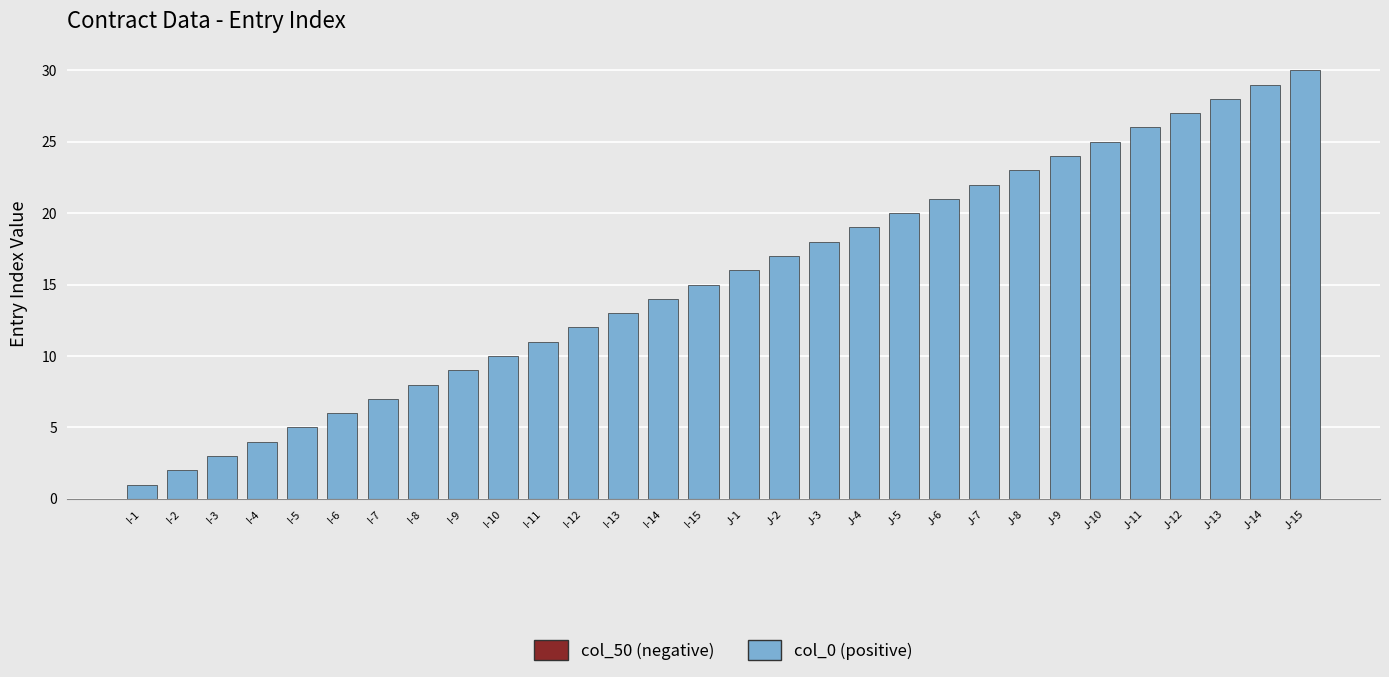

What position from the right is J-15?

1